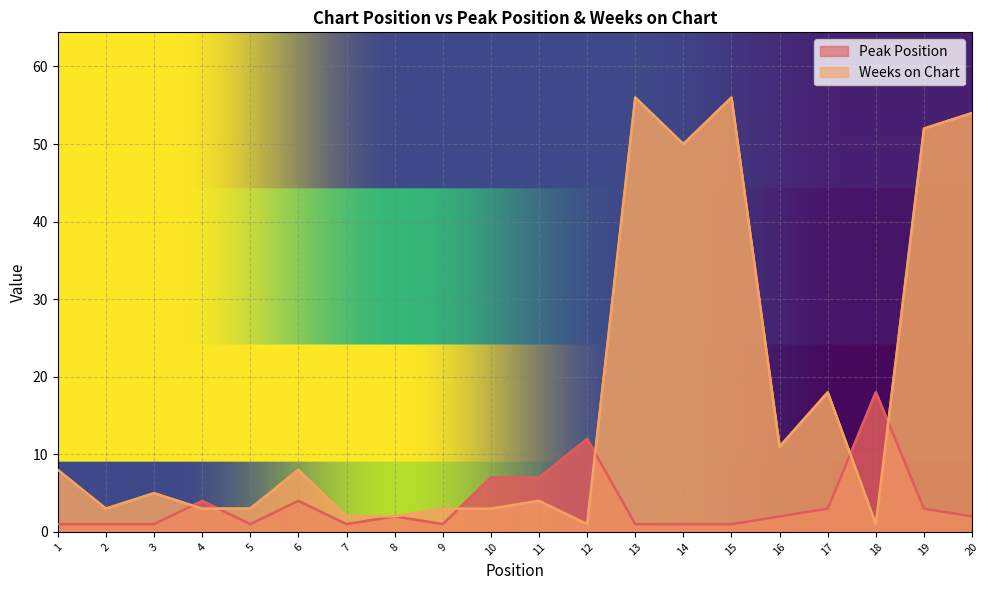

Reading right to left, transcribe all the data shown in this chart.

Peak Position: 20=2	19=3	18=18	17=3	16=2	15=1	14=1	13=1	12=12	11=7	10=7	9=1	8=2	7=1	6=4	5=1	4=4	3=1	2=1	1=1
Weeks on Chart: 20=54	19=52	18=1	17=18	16=11	15=56	14=50	13=56	12=1	11=4	10=3	9=3	8=2	7=2	6=8	5=3	4=3	3=5	2=3	1=8